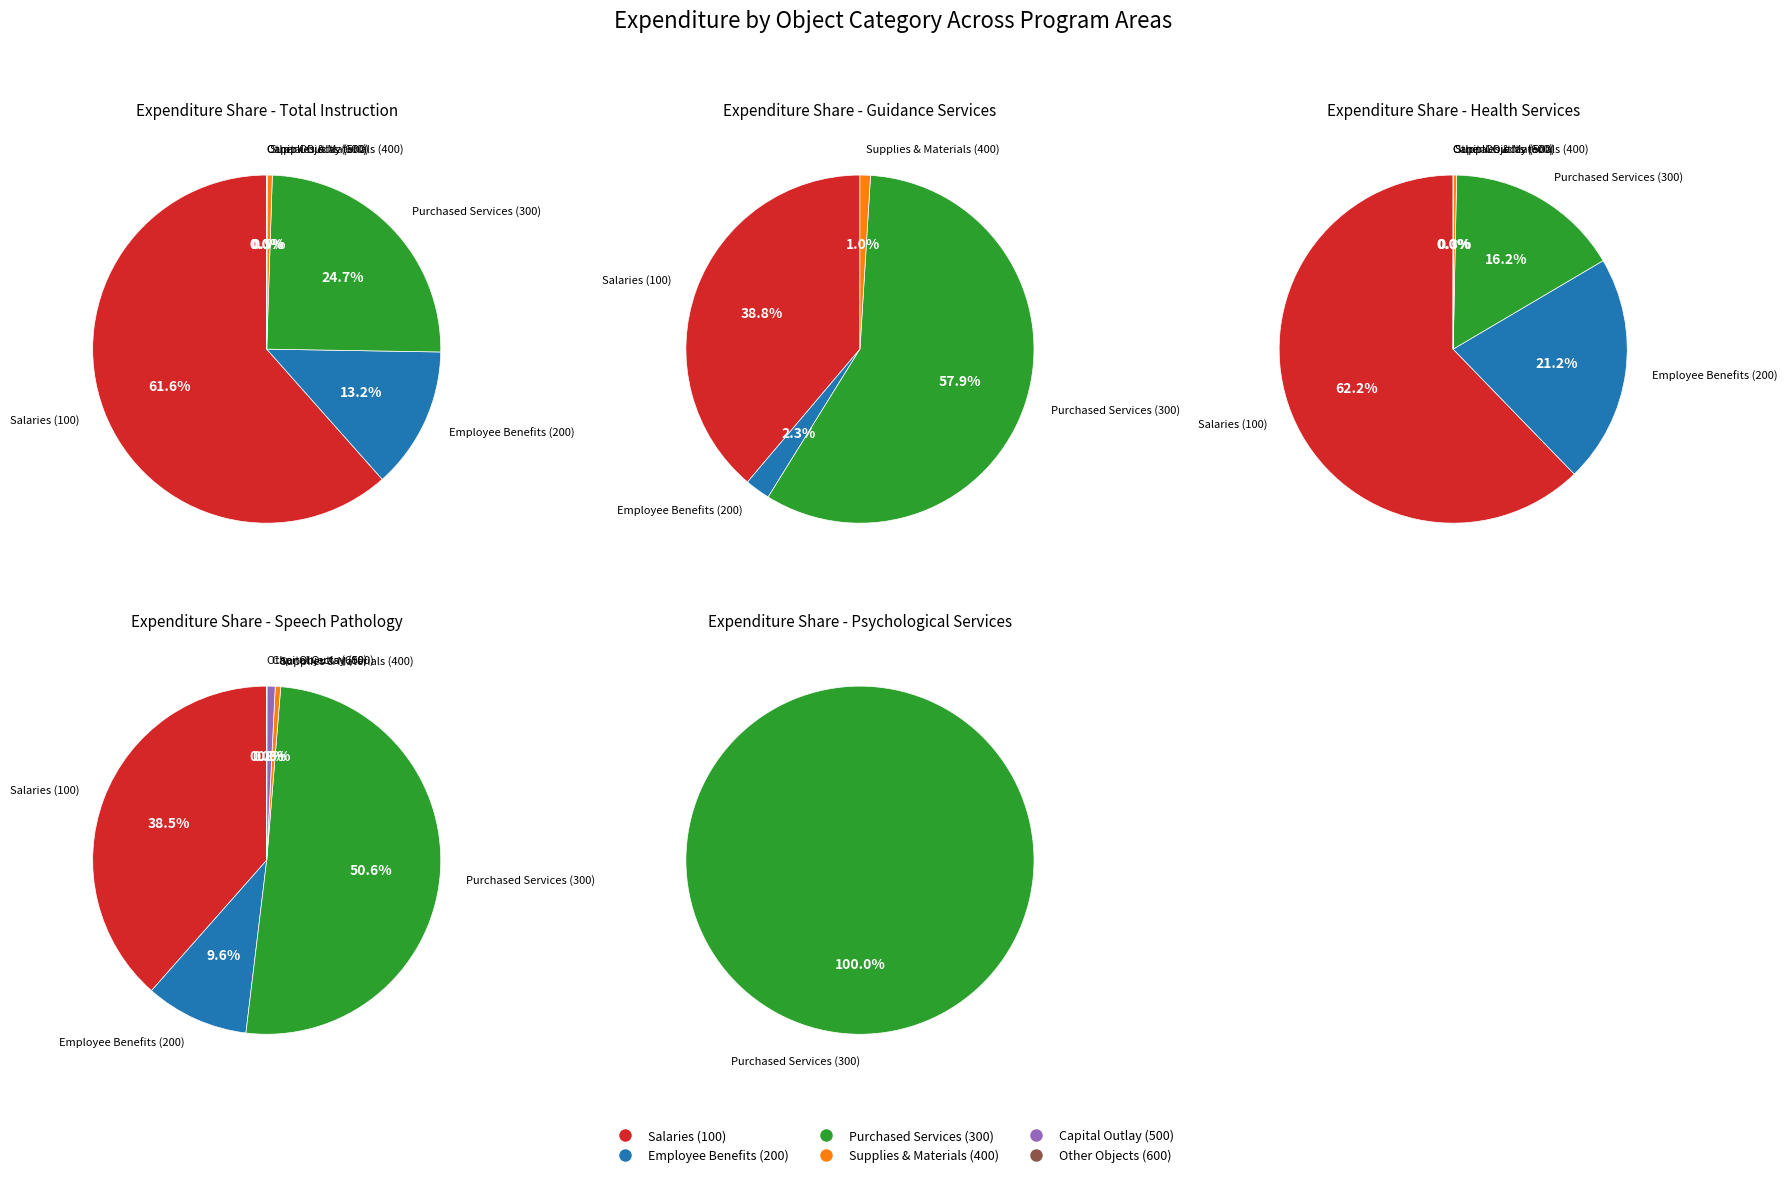

How many segments does this pie chart have?

6